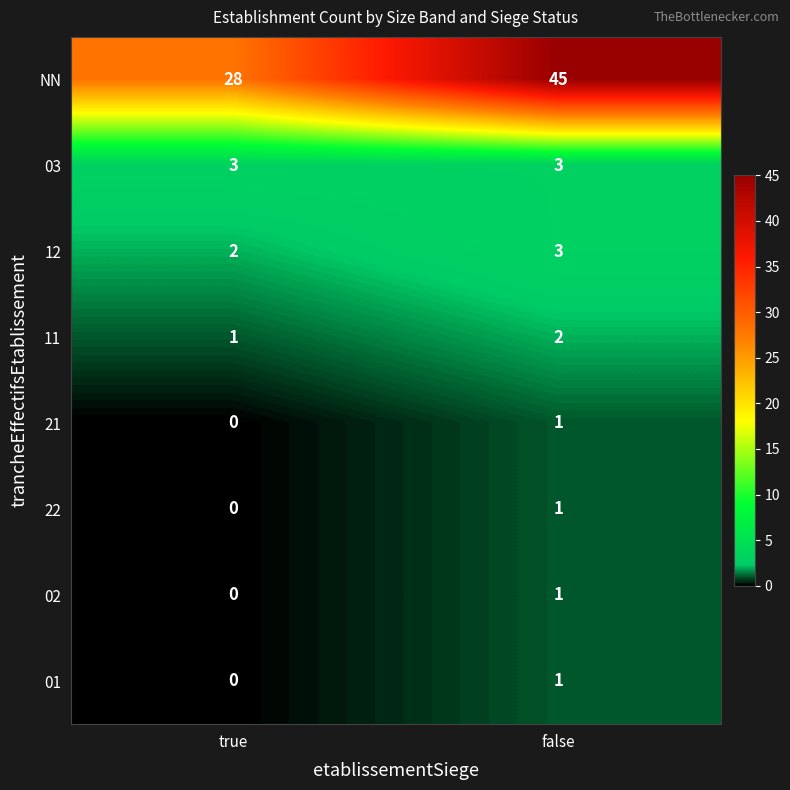

Reading left to right, what are all the values shown in this chart?

NN: true=28	false=45
03: true=3	false=3
12: true=2	false=3
11: true=1	false=2
21: true=0	false=1
22: true=0	false=1
02: true=0	false=1
01: true=0	false=1